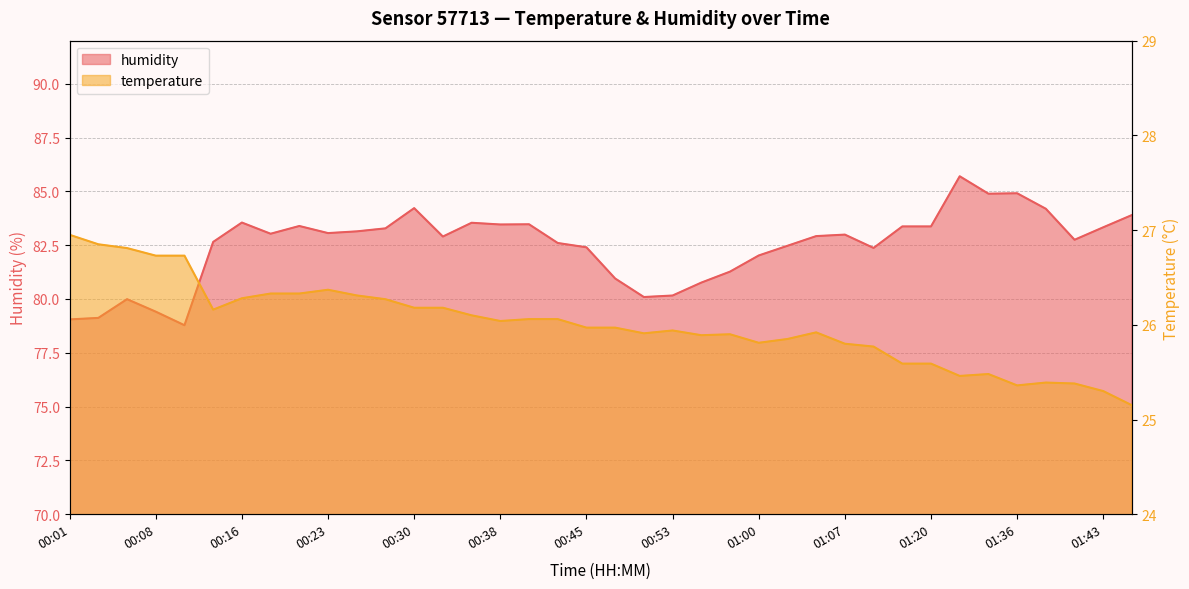

Reading left to right, extract all data points from this chart.

26.9	26.9	26.8	26.7	26.7	26.2	26.3	26.3	26.3	26.4	26.3	26.3	26.2	26.2	26.1	26.0	26.1	26.1	26.0	26.0	25.9	25.9	25.9	25.9	25.8	25.9	25.9	25.8	25.8	25.6	25.6	25.5	25.5	25.4	25.4	25.4	25.3	25.1